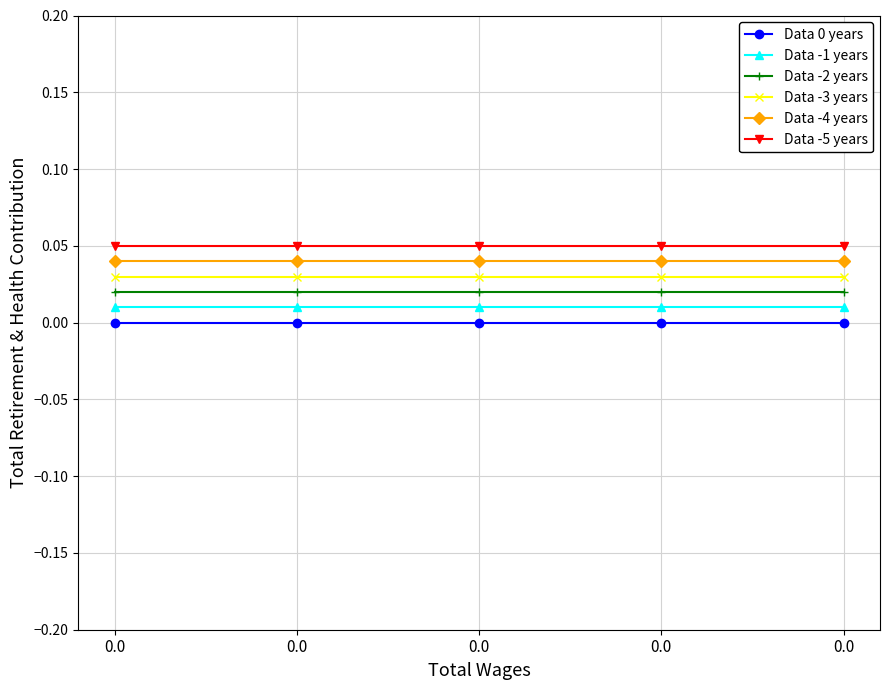

Which series changed the most between 0.0 and 0.0?

Data 0 years